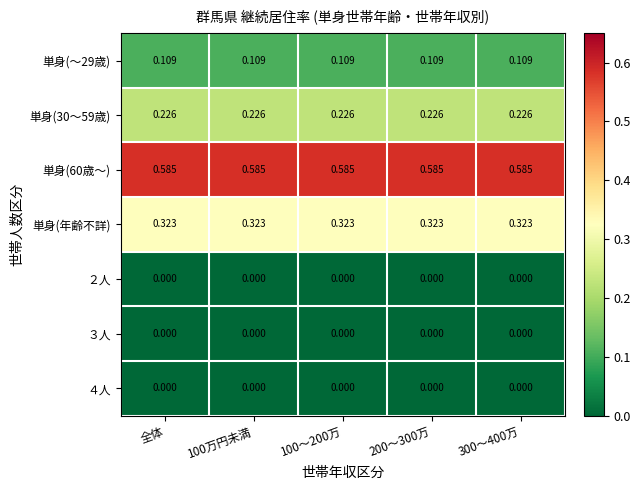

Is the value of 単身(年齢不詳) at 全体 greater than the value of ３人 at 100万円未満?

Yes